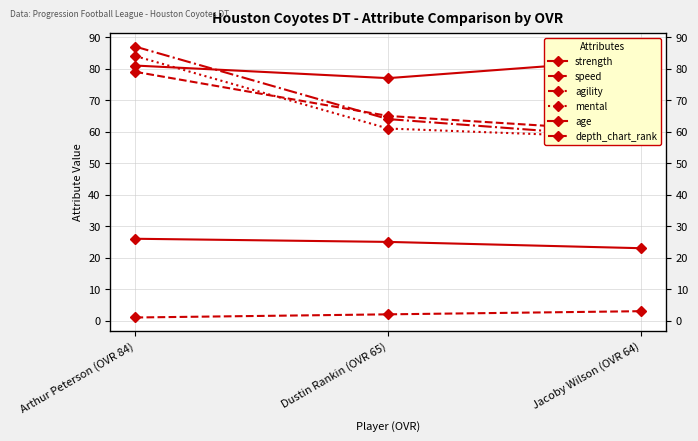

The value of age at Arthur Peterson (OVR 84) is 26. True or false?

True